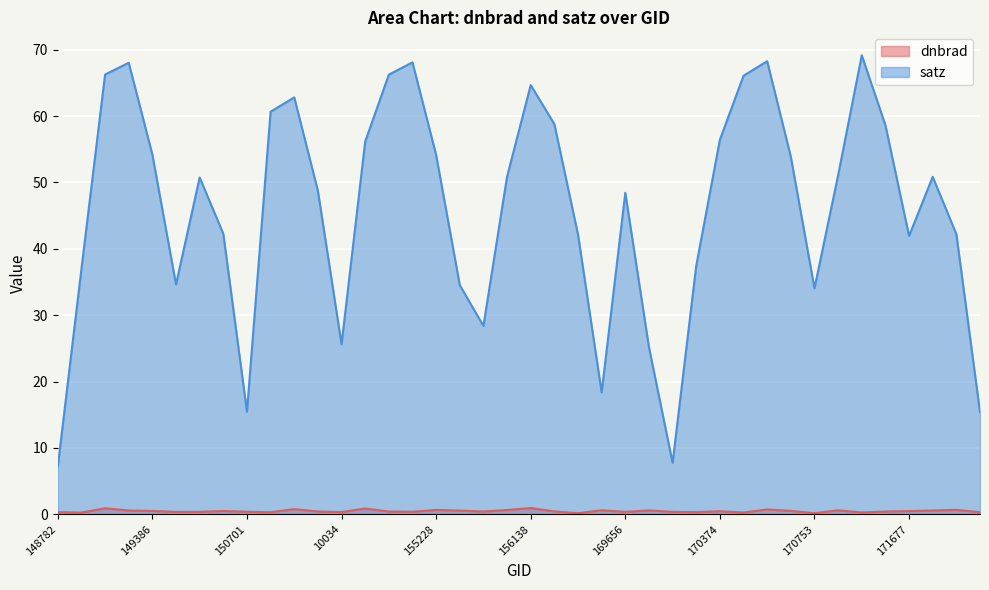

True or false: dnbrad has more than 0 points higher than both neighbors.

True